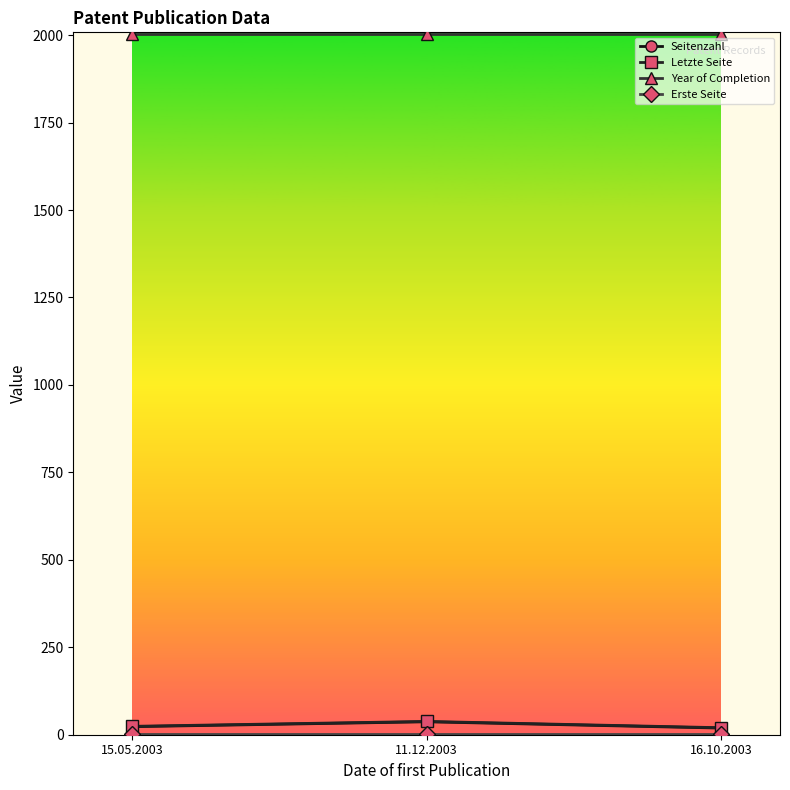

What is the label of the 3rd point from the right?

15.05.2003